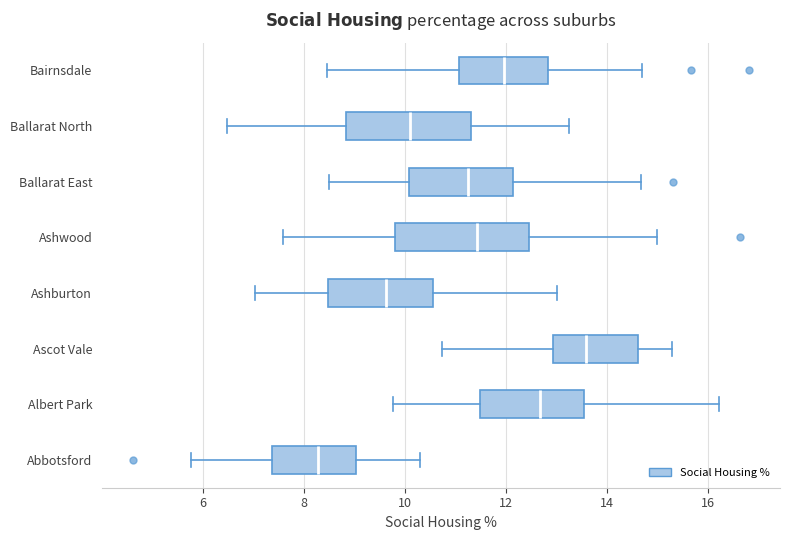

Which box has the furthest to the right median line?

Ascot Vale